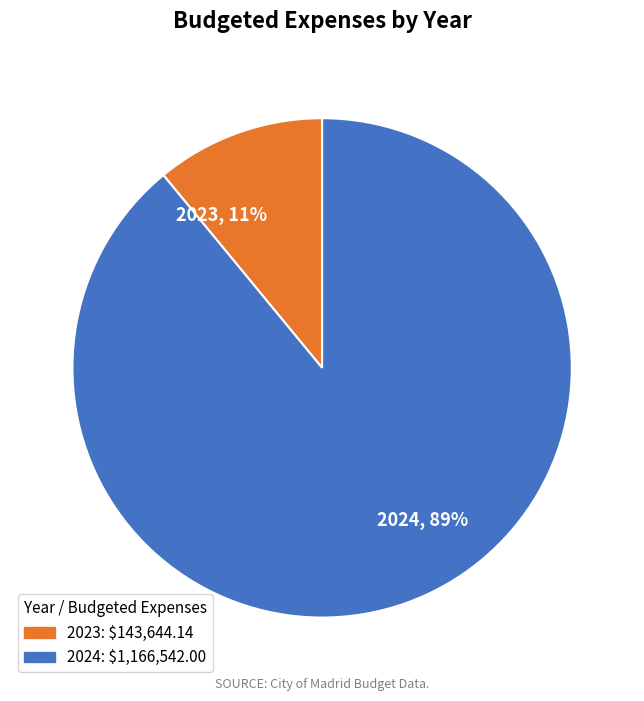

What is the ratio of the value at 2024 to the value at 2023?

8.1